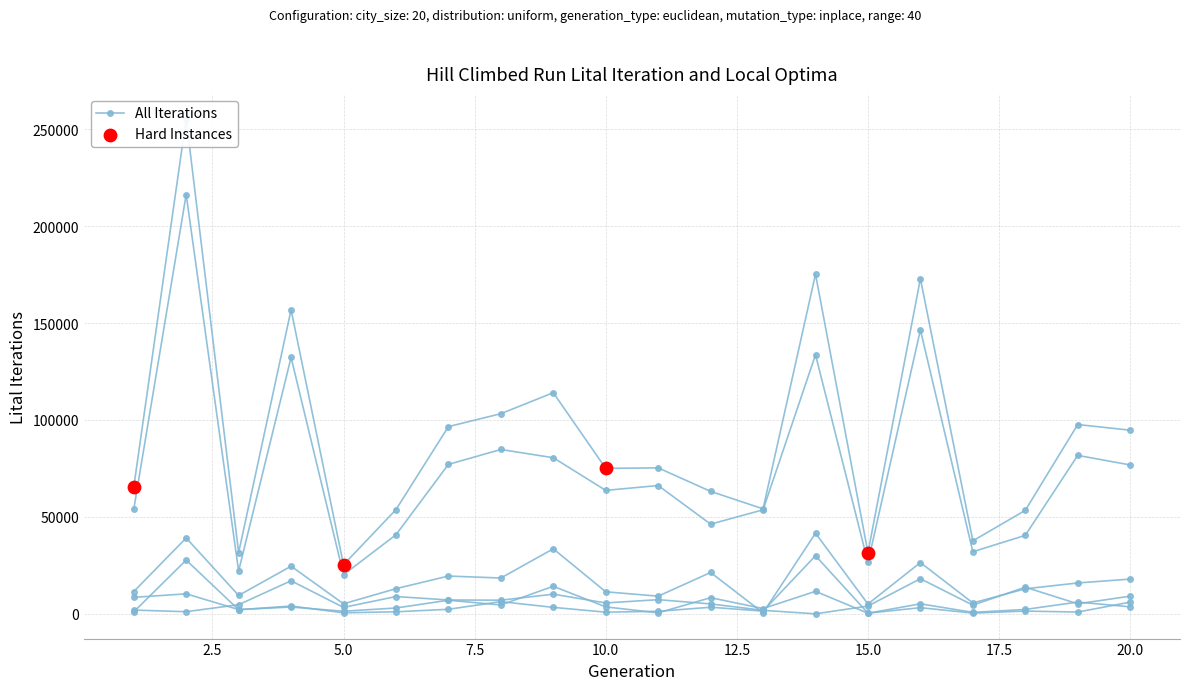

At how many categories does at least one series exceed 54264?

13